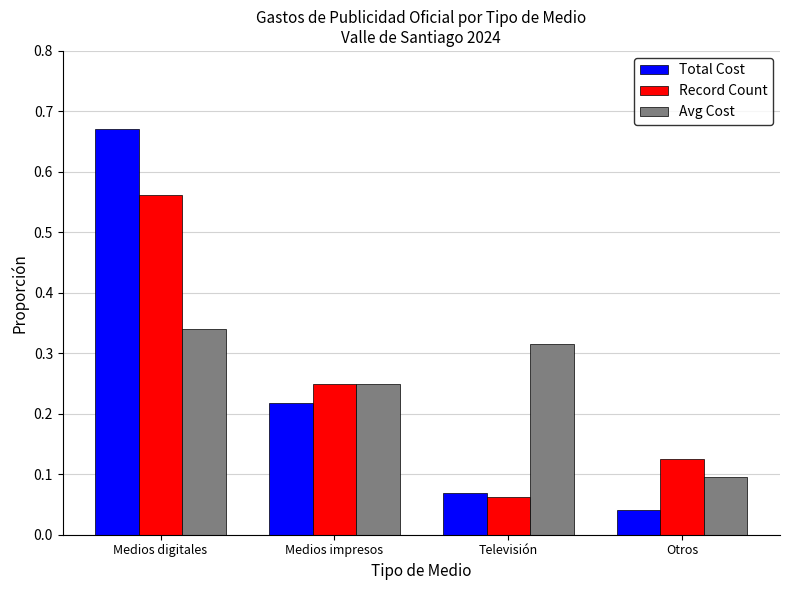

At Televisión, list the series in order from smallest to largest.

Record Count, Total Cost, Avg Cost